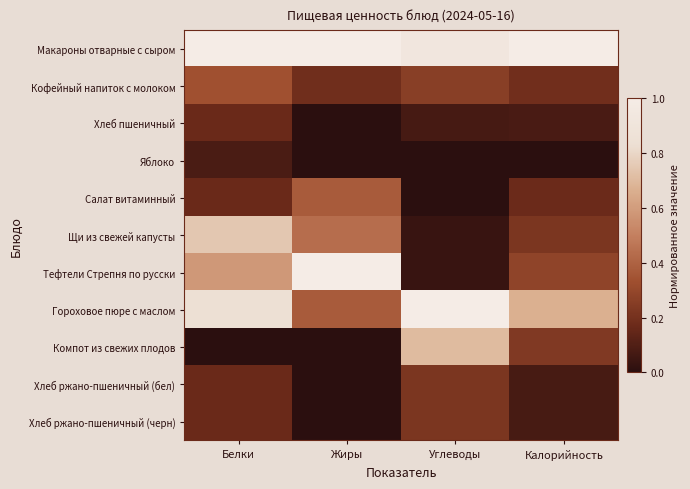

Count the number of categories in the chart.

4